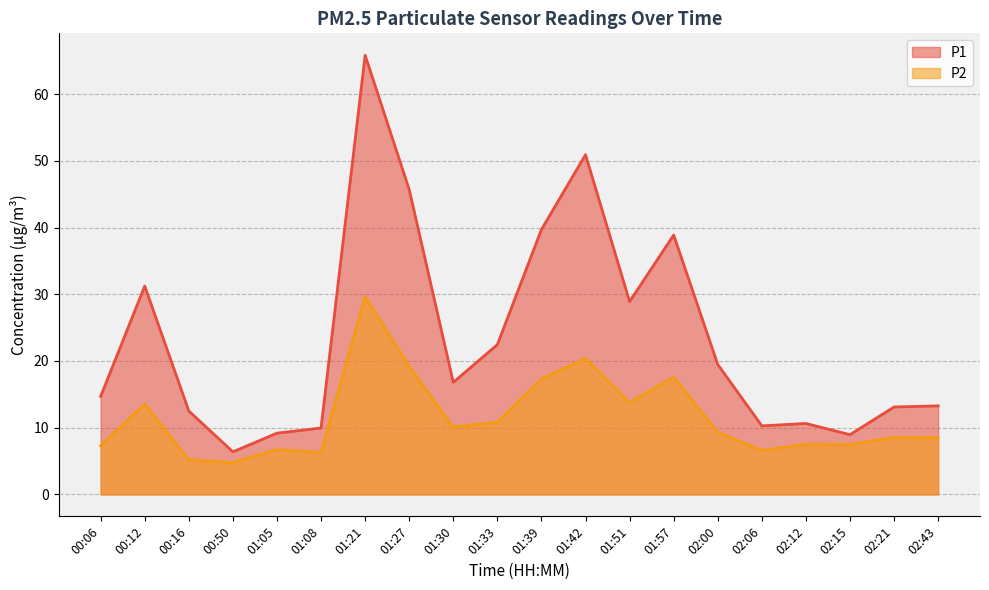

What value does the P1 series have at 01:51?

28.9